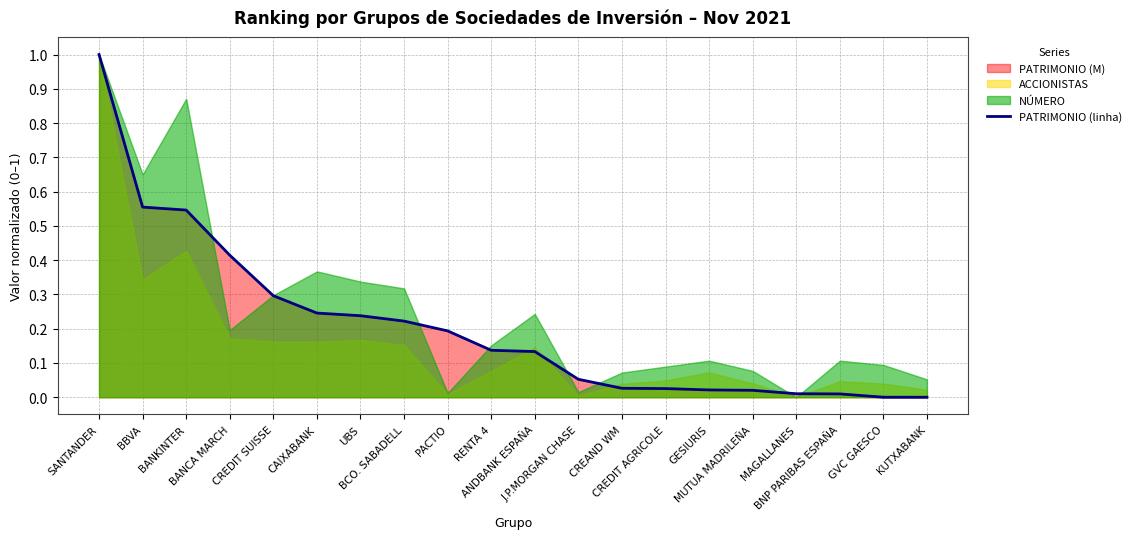

What is the difference between the values at BANKINTER and CREDIT SUISSE?

0.2